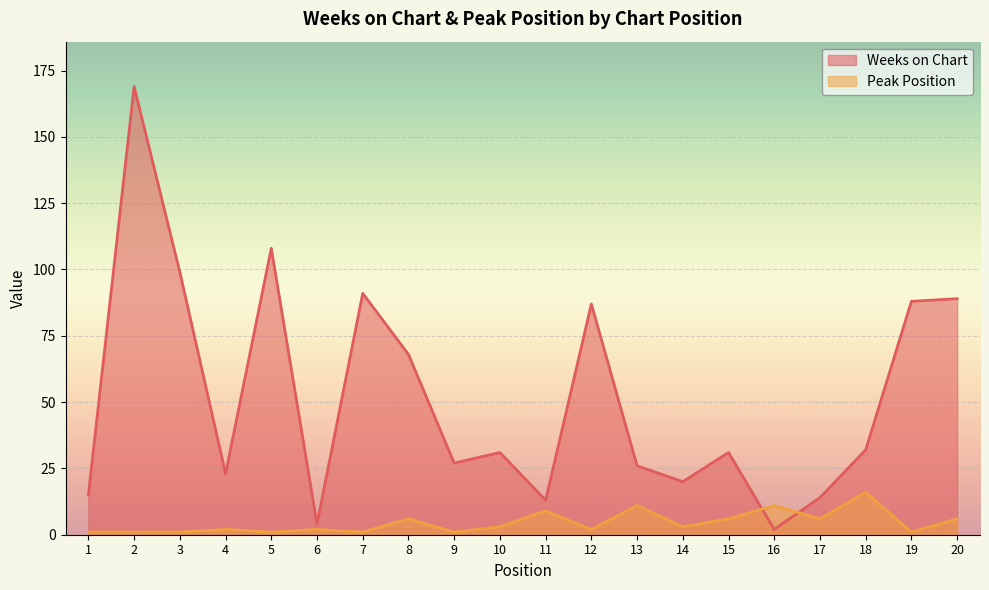

Which category has the lowest value in the Peak Position series?

1